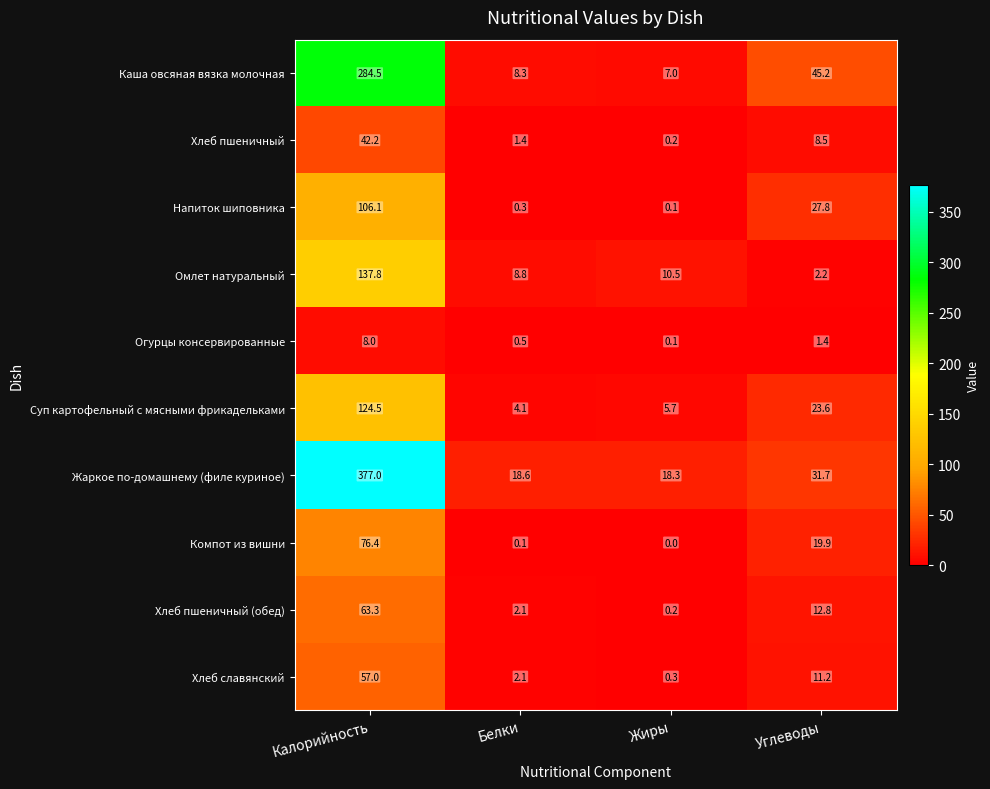

At which label does Суп картофельный с мясными фрикадельками first exceed 23?

Калорийность